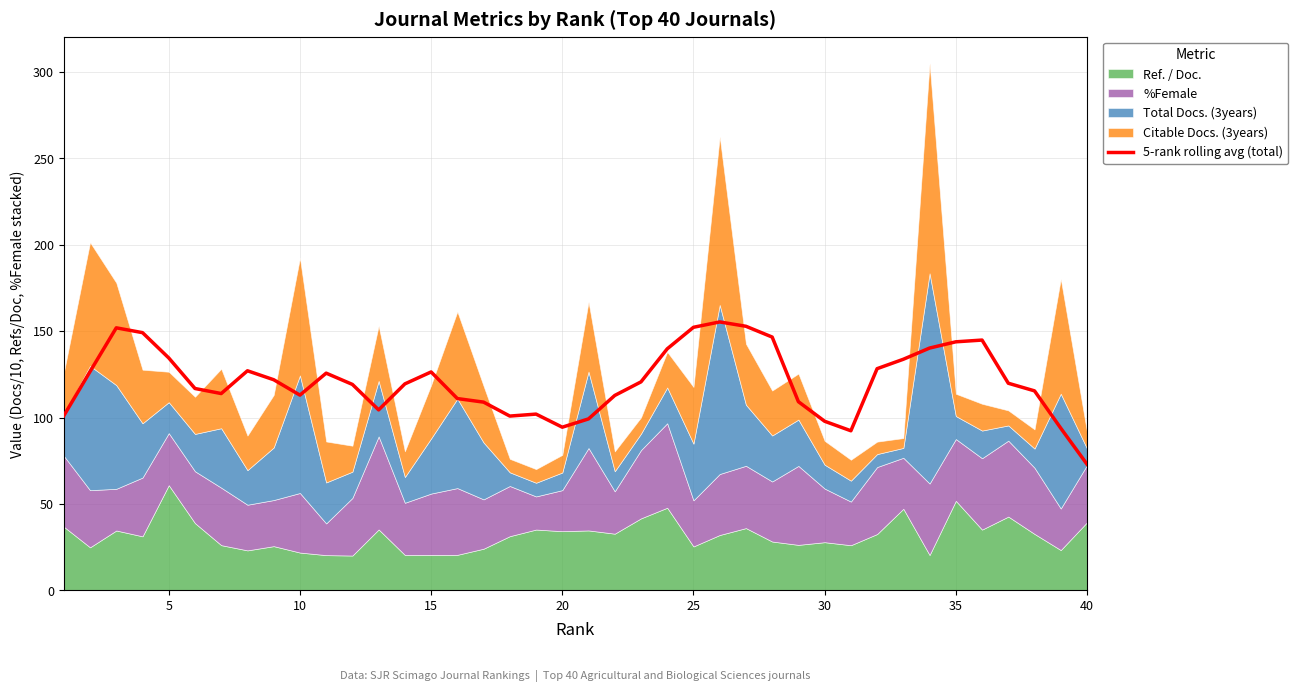

What is the highest value of the 5-rank rolling avg (total) series?

155.3